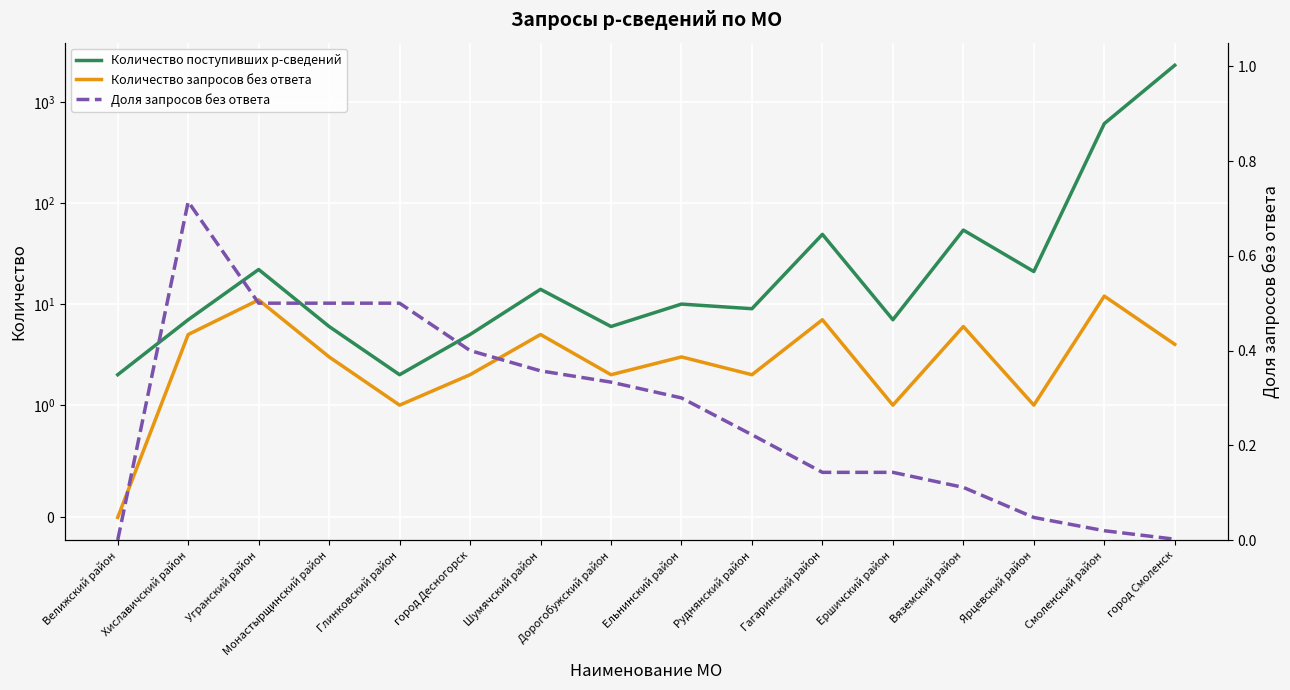

What is the label of the 3rd point from the right?

Ярцевский район